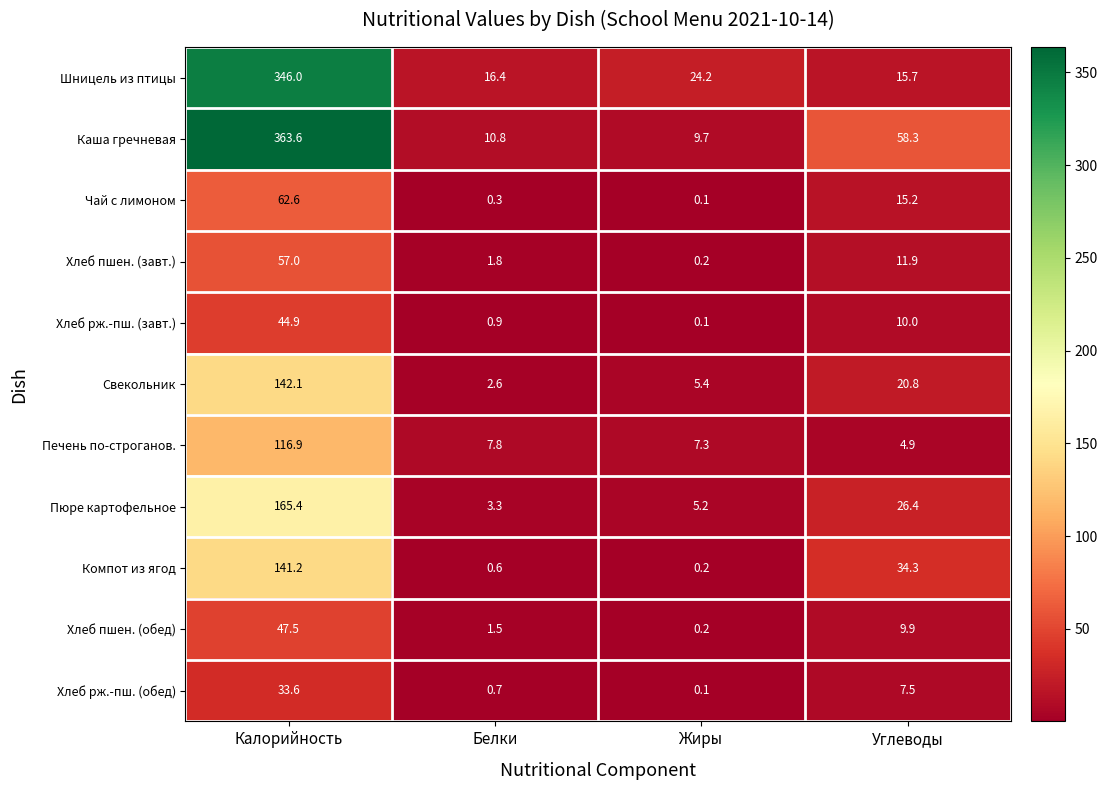

At which label does Шницель из птицы first exceed 24?

Калорийность